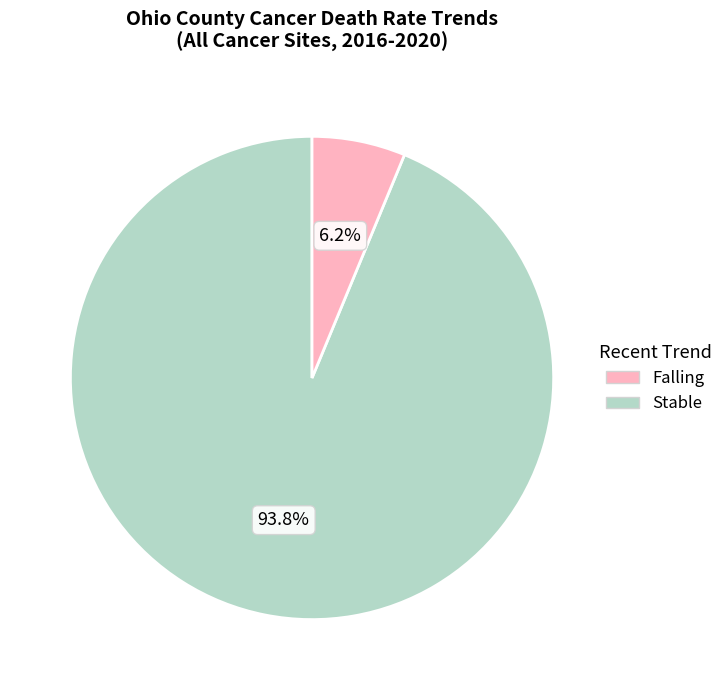

Is there a majority slice in this chart?

Yes